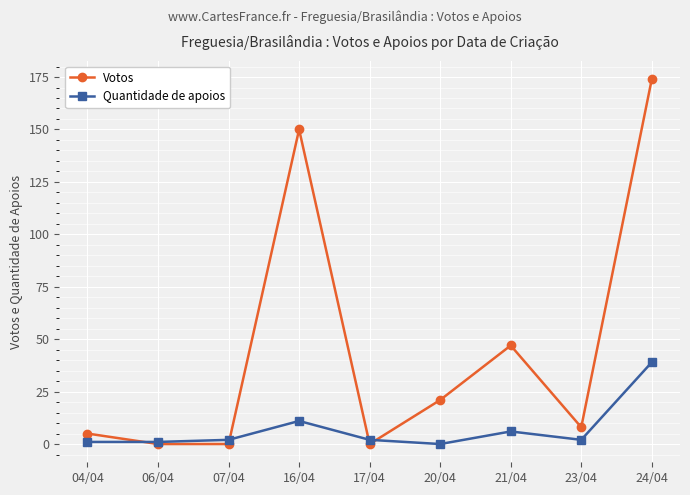

Which label corresponds to the largest value in the chart?

24/04